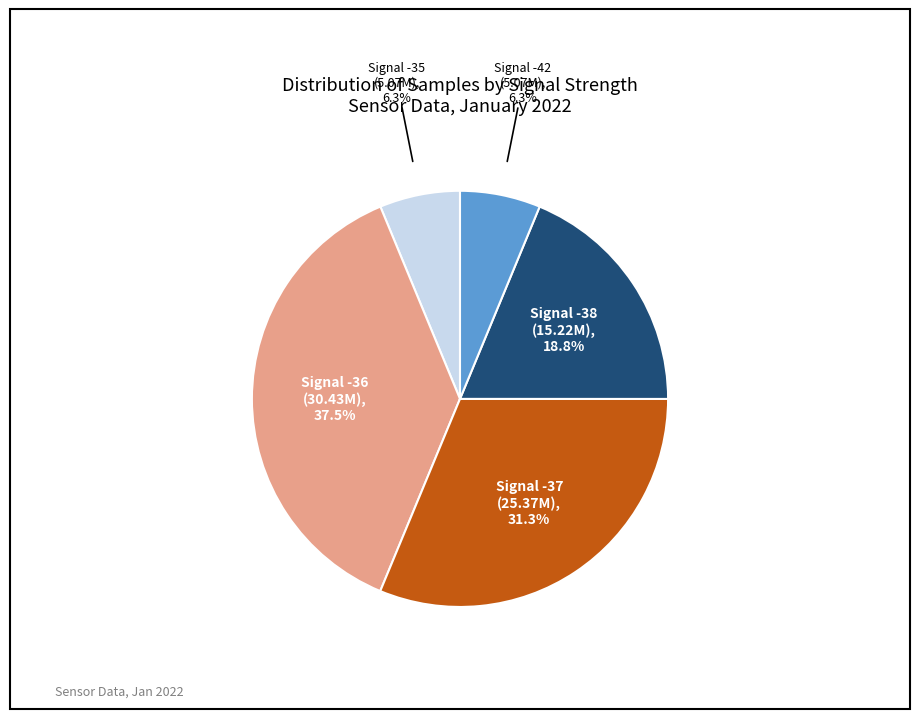

Does any single category account for the majority?

No